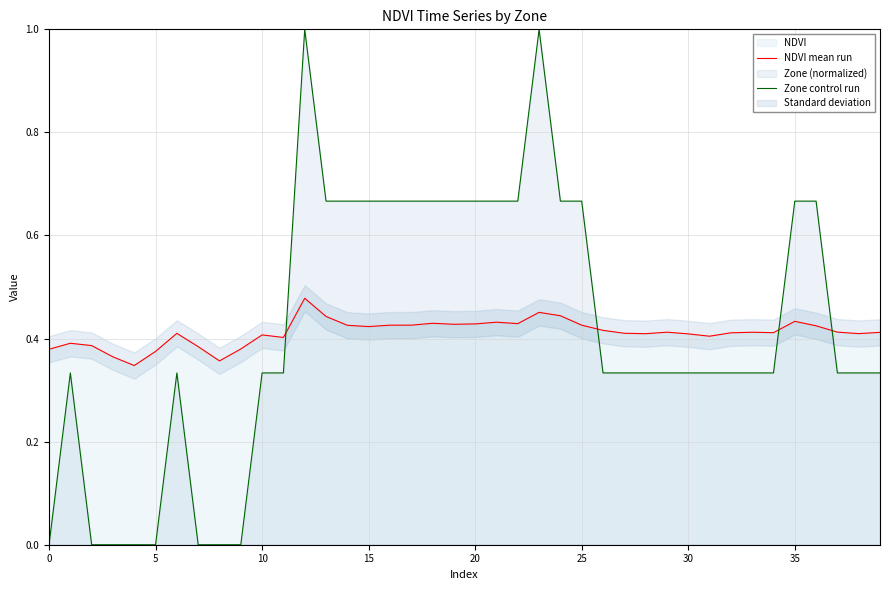

What is the label of the 17th point from the right?

23